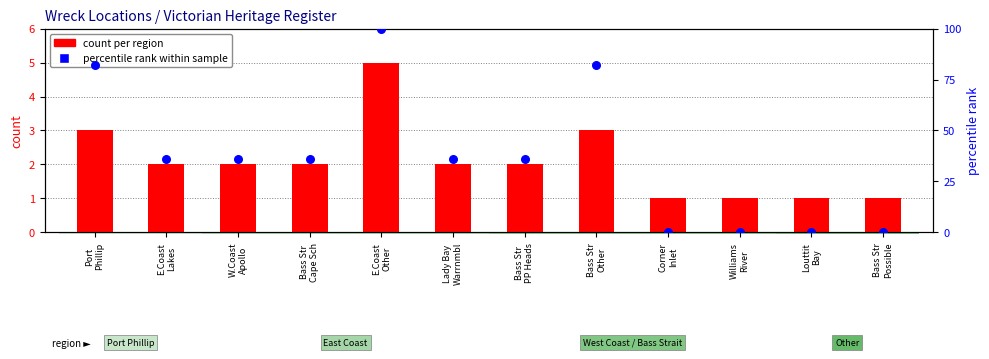

Which series has the largest Y range (max minus min)?

percentile rank within sample